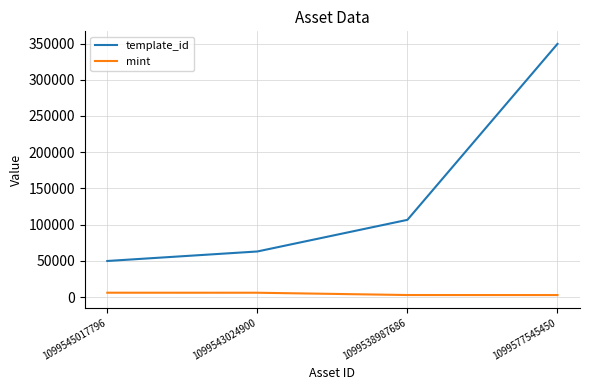

What is the sum of all template_id values?

568986